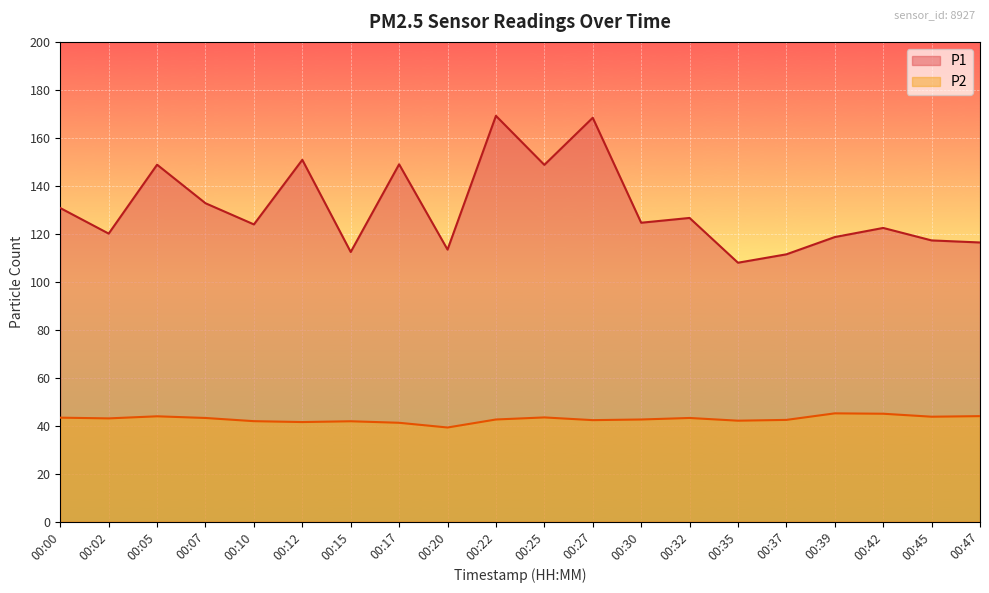

In P1, how many points are higher than both neighbors (excluding endpoints)?

7